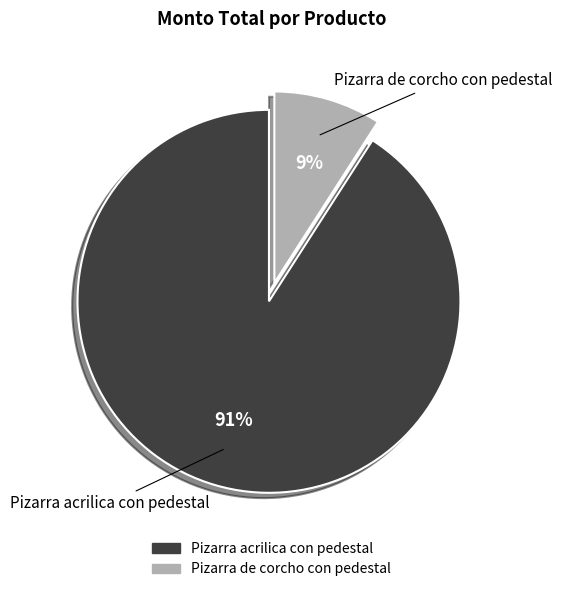

Do Pizarra de corcho con pedestal and Pizarra acrilica con pedestal together represent more than half of the pie?

Yes